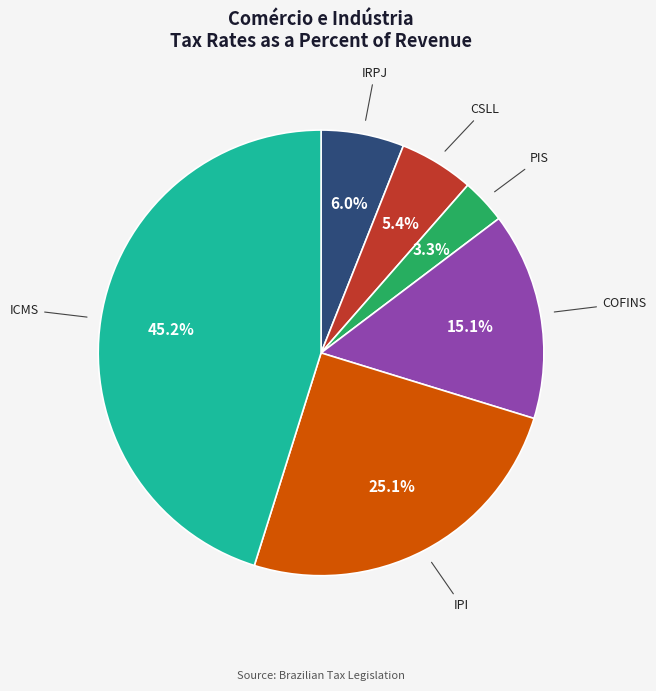

Does ICMS account for over 50% of the chart?

No